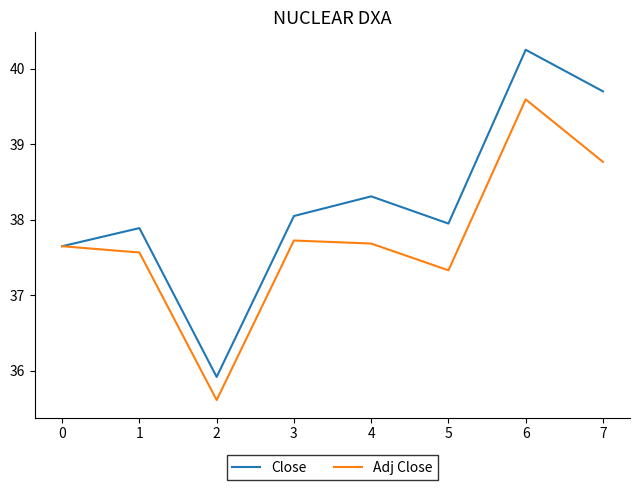

Which category has the highest value in the Adj Close series?

6